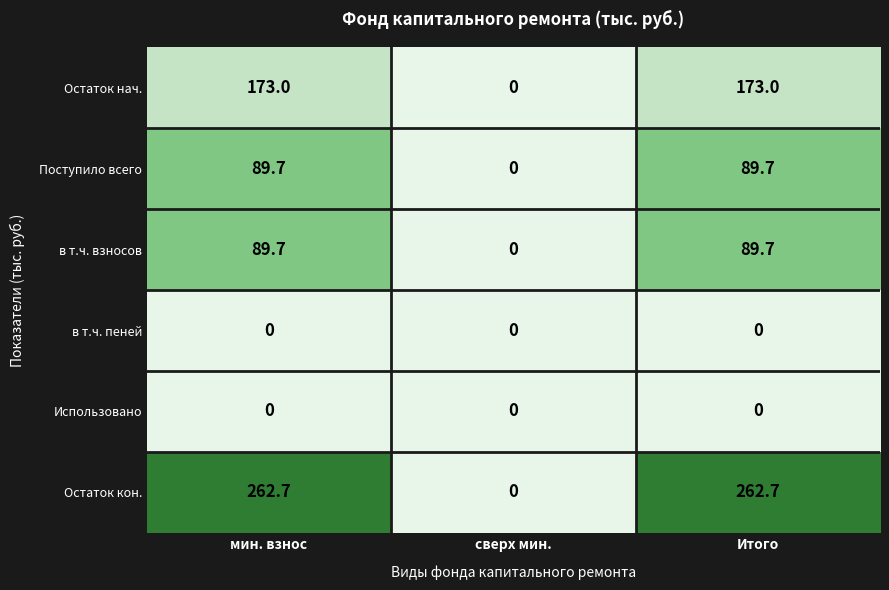

What is the sum of all в т.ч. взносов values?

179.4